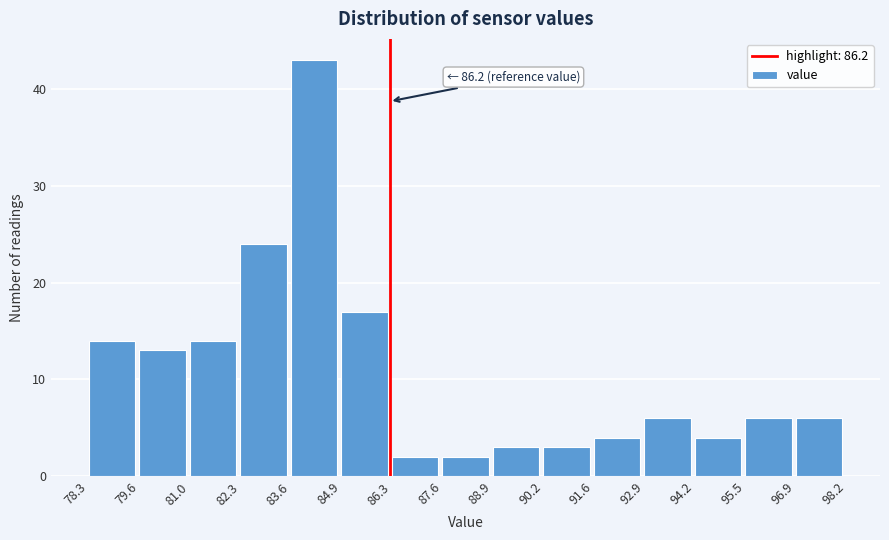

Over which range of the x-axis is the bar tallest?

83.6 to 84.9